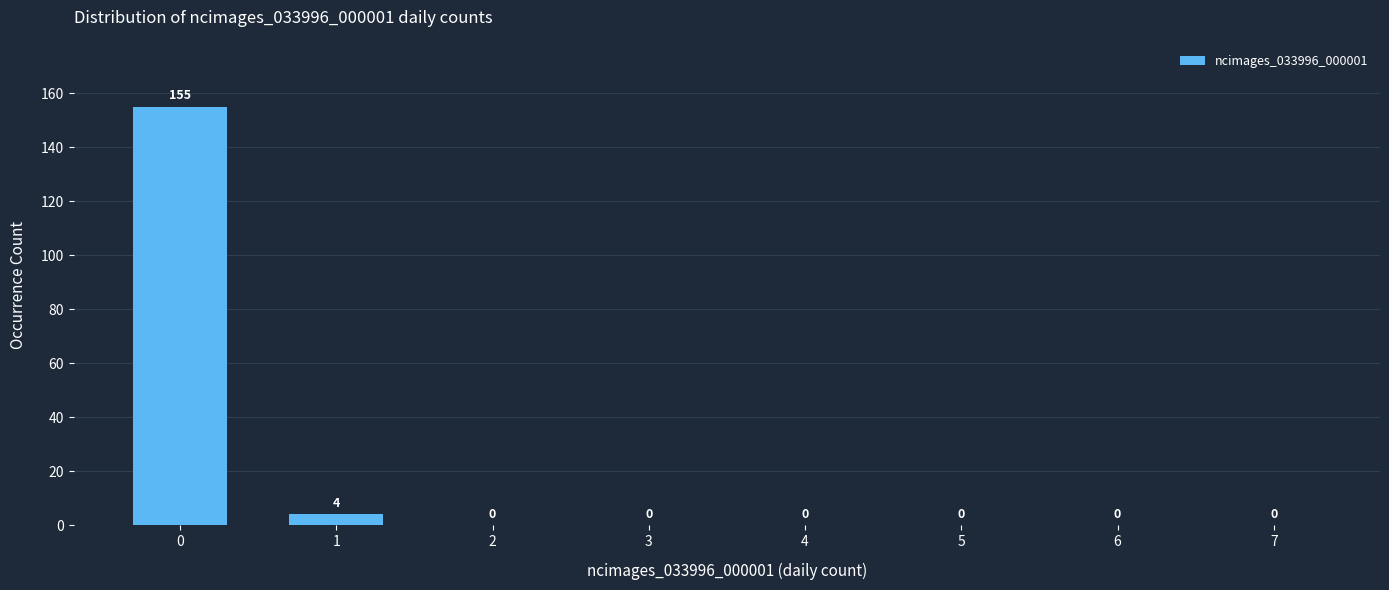

Reading left to right, extract all data points from this chart.

0=155	1=4	2=0	3=0	4=0	5=0	6=0	7=0